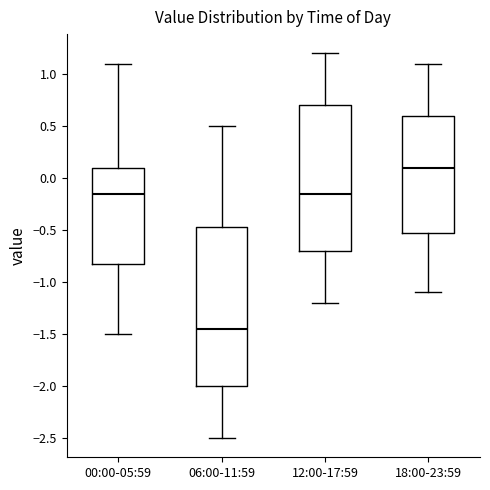

Which box's median line is the highest?

18:00-23:59